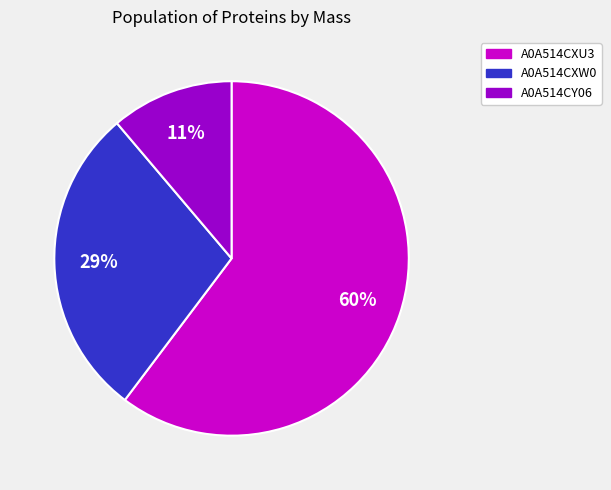

To the nearest percent, what is the difference between the largest and smallest slice percentages?

49%